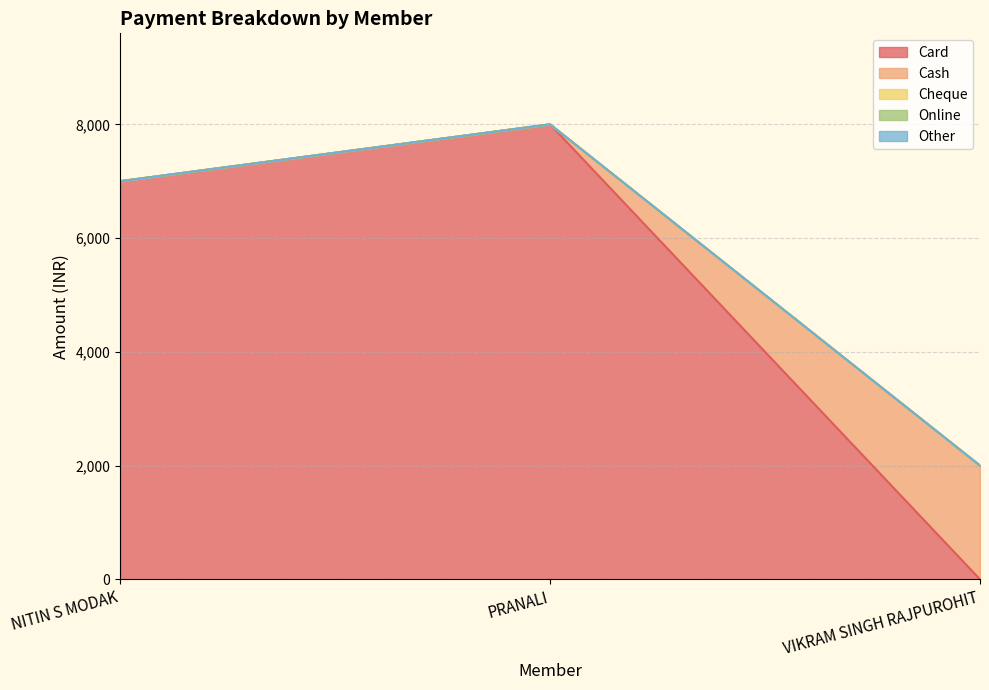

What is the greatest value displayed?

8000